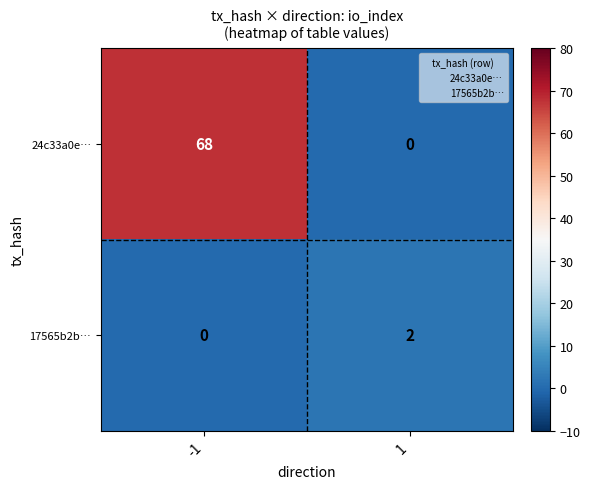

Reading left to right, extract all data points from this chart.

24c33a0e…: -1=68	1=0
17565b2b…: -1=0	1=2